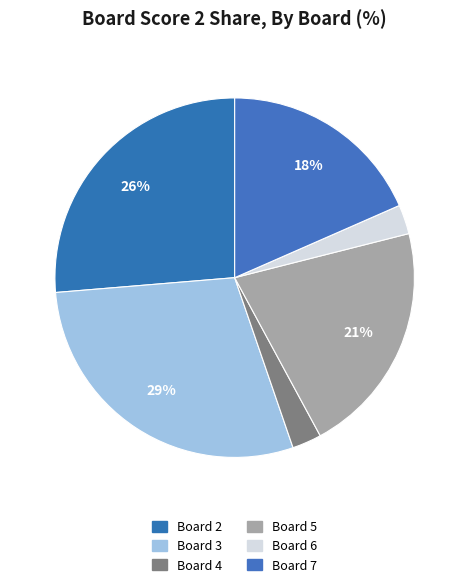

What percentage is the Board 4 slice, to the nearest percent?

3%